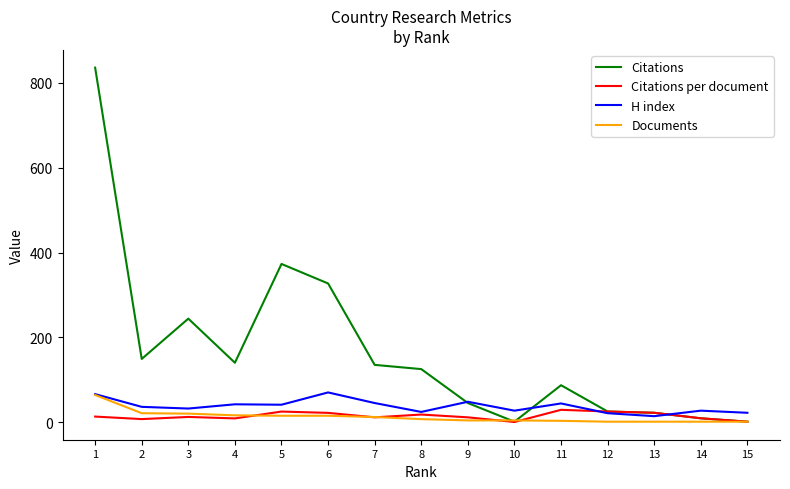

What value does the Documents series have at 14?

1.0